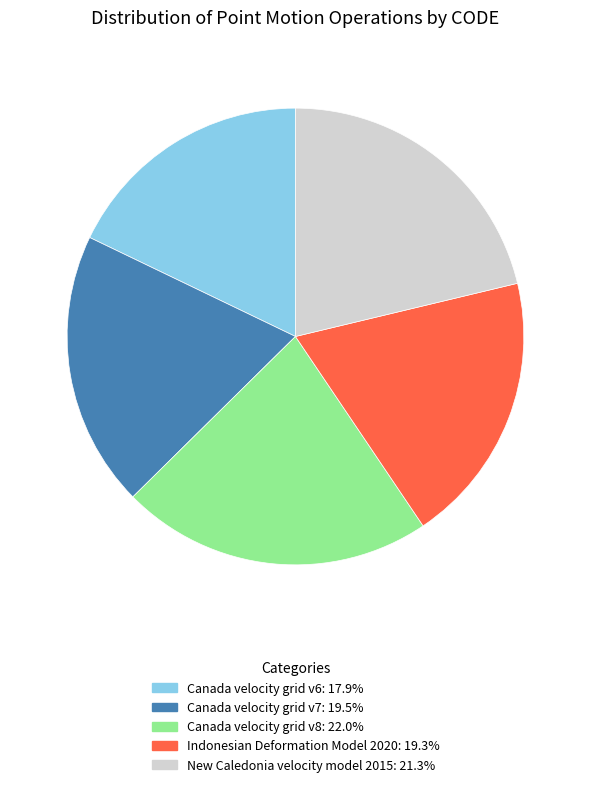

How many segments does this pie chart have?

5